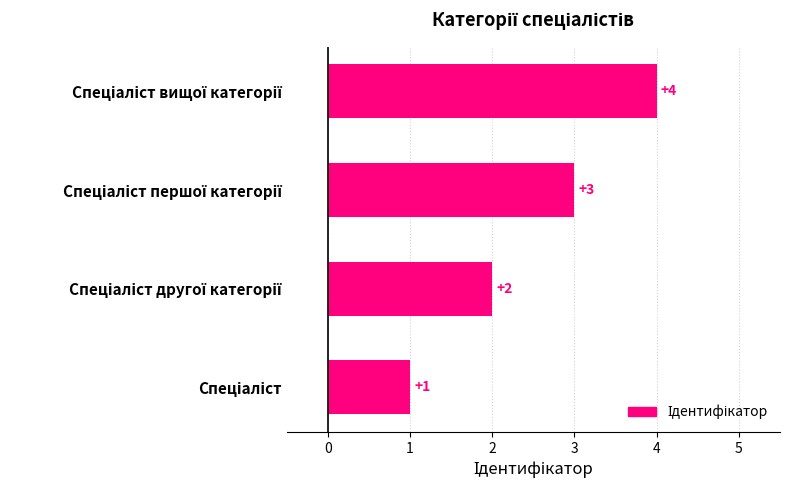

Count the values in the range 2 to 4.

3